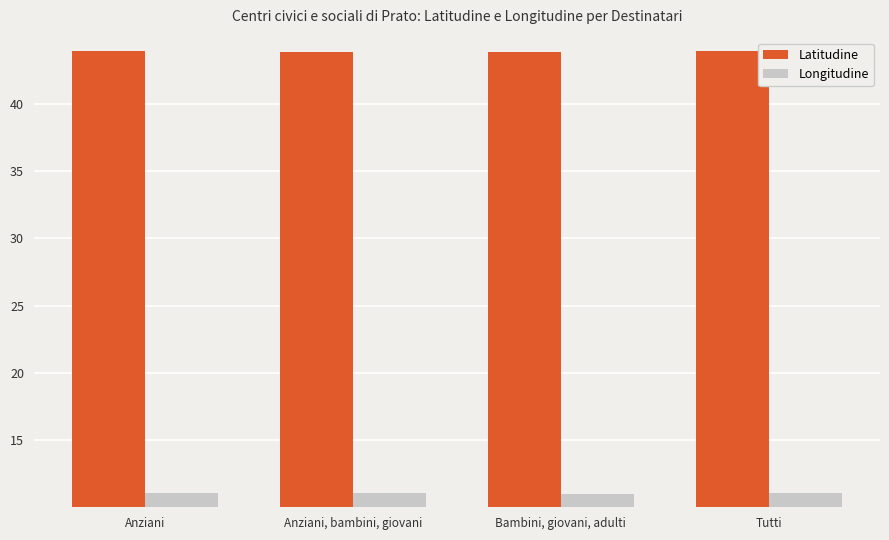

Does the chart contain stacked bars?

No